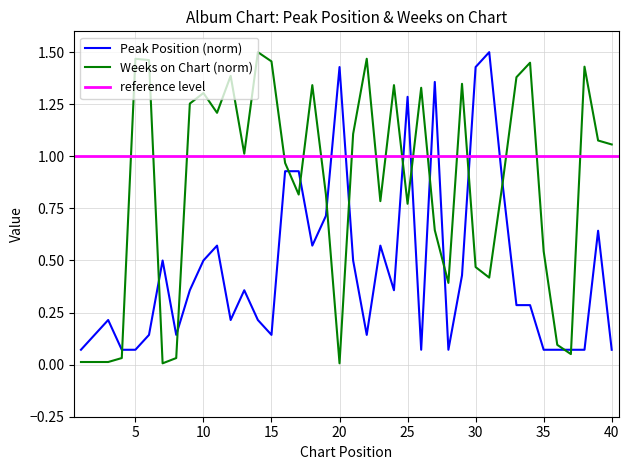

At which category is the sum across all series the highest?

25